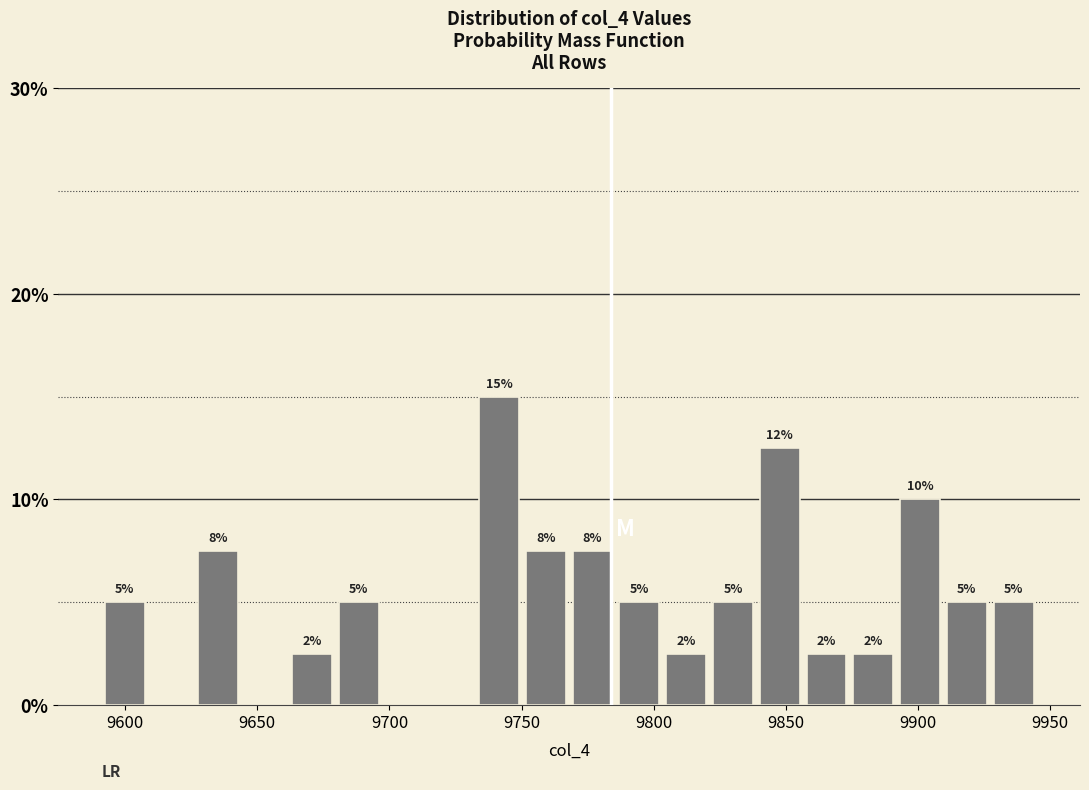

Around what value on the x-axis is the tallest bar? Give the approximate position of its centre, as read against the axis.

9740